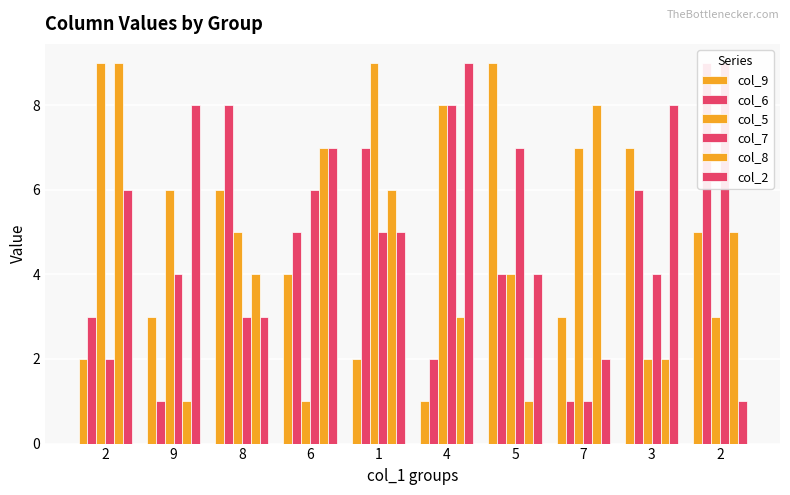

Count the number of data series in this chart.

6